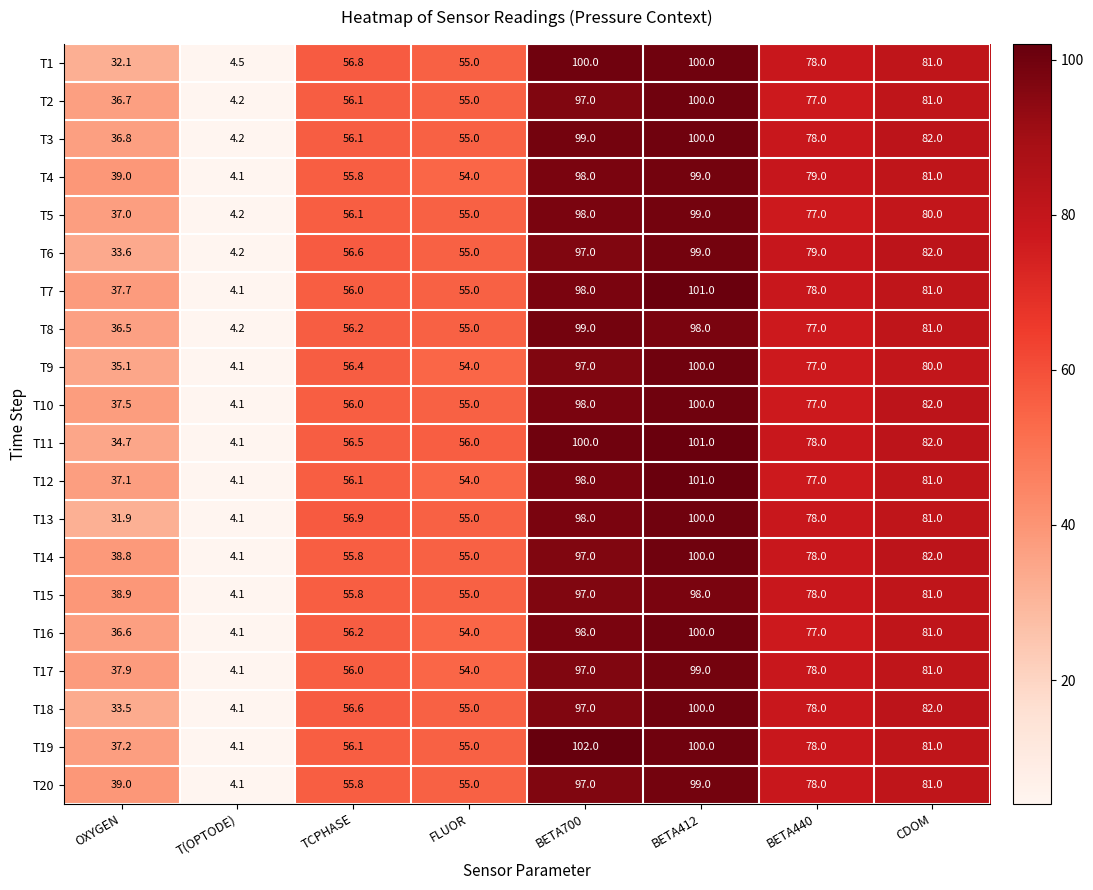

What is the smallest value displayed?

4.1